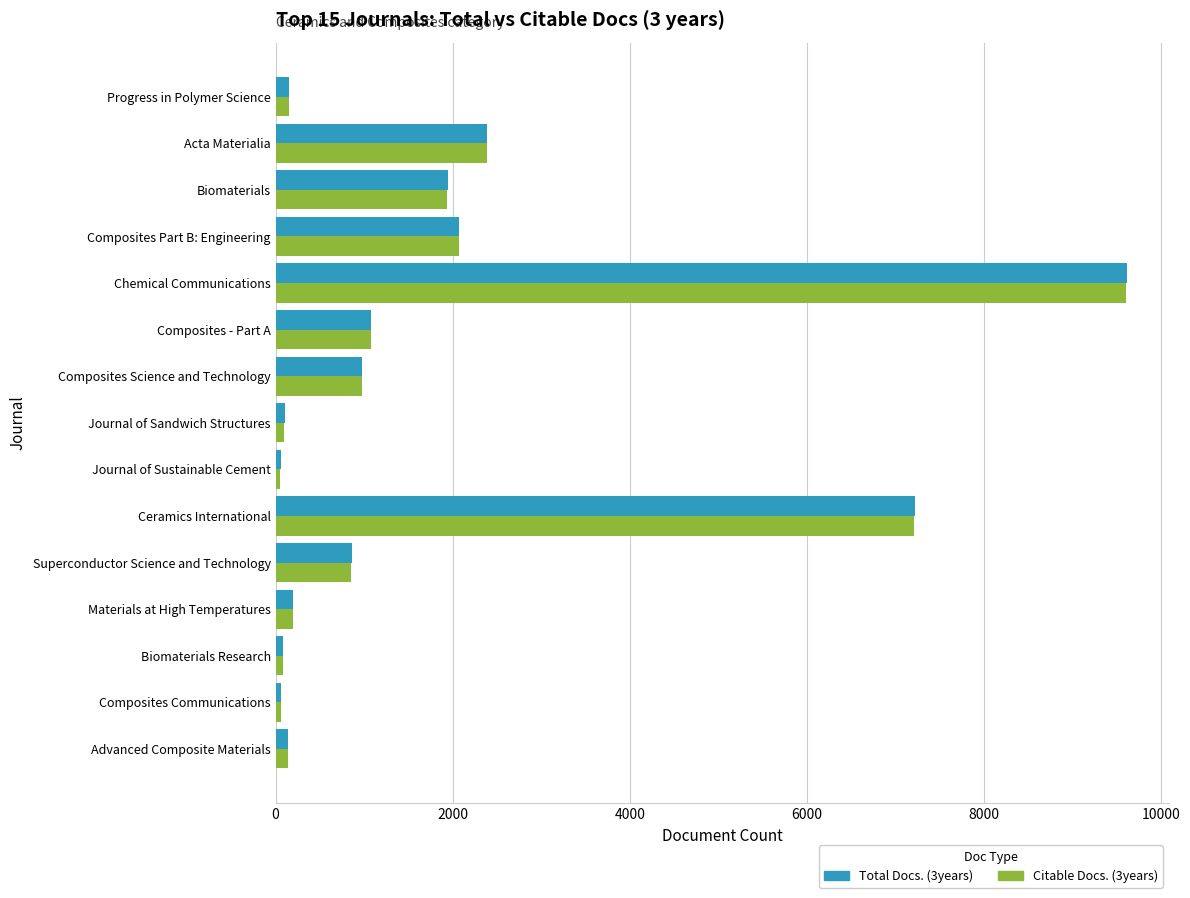

Is the value of Total Docs. (3years) at Biomaterials Research greater than the value of Citable Docs. (3years) at Ceramics International?

No